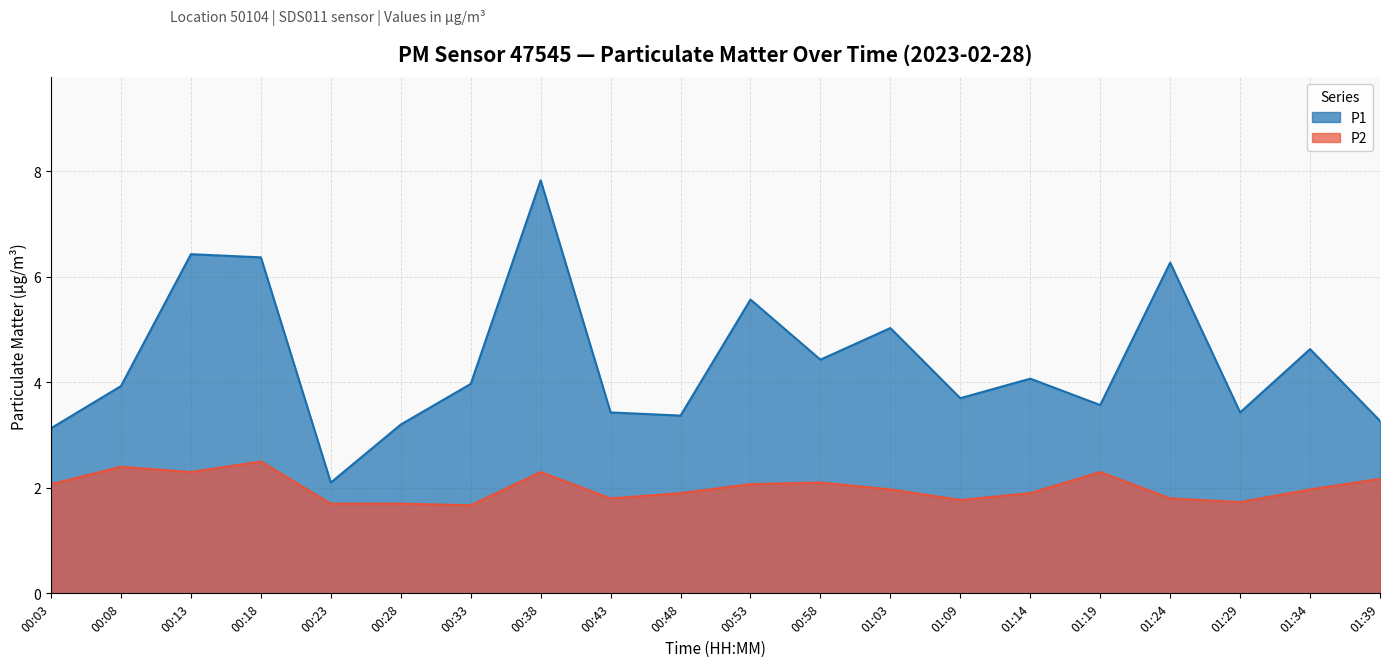

True or false: P2 has more than 0 points higher than both neighbors.

True